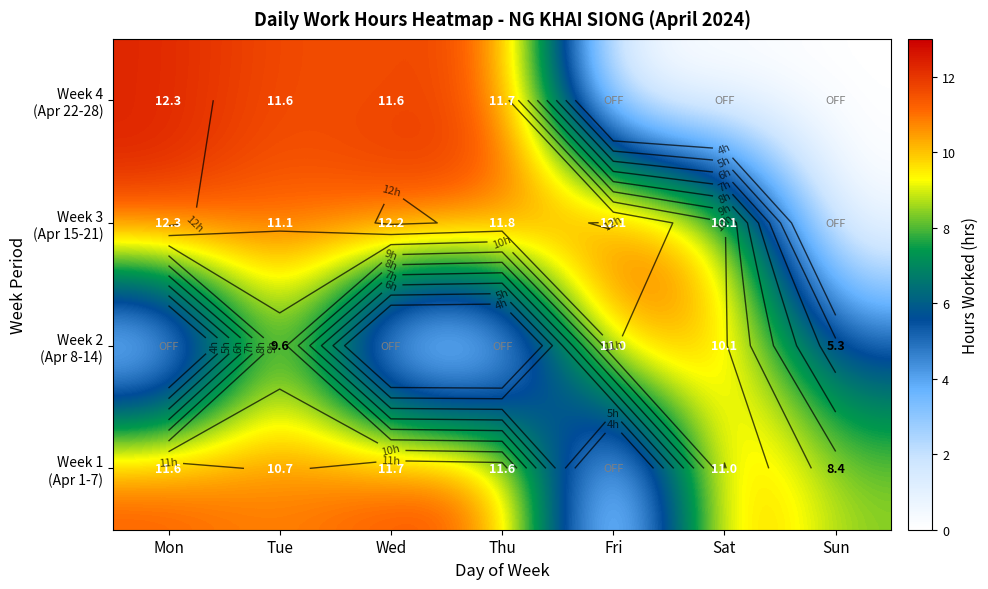

True or false: Week 3 (Apr 15-21) has a value of 10.1 at Sat.

True